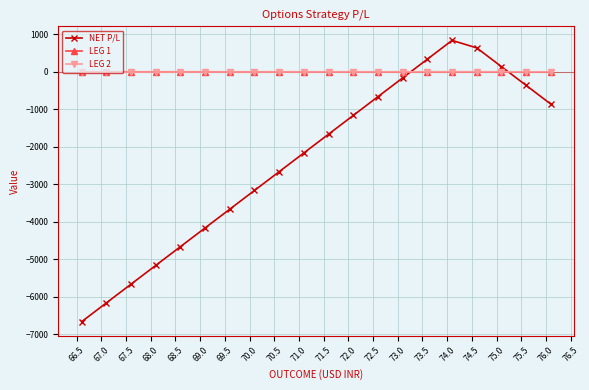

True or false: NET P/L has more than 2 interior local peaks.

False